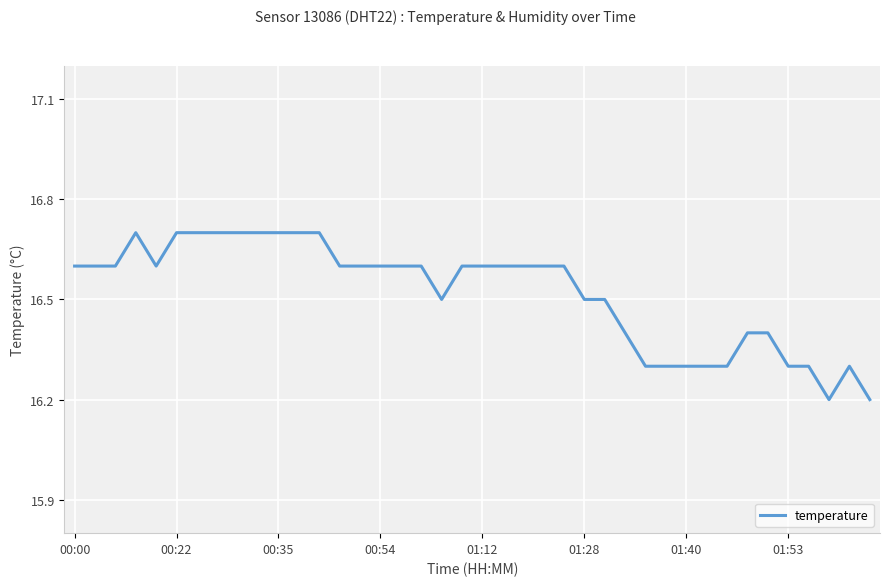

What is the difference between the maximum and minimum values?

0.5